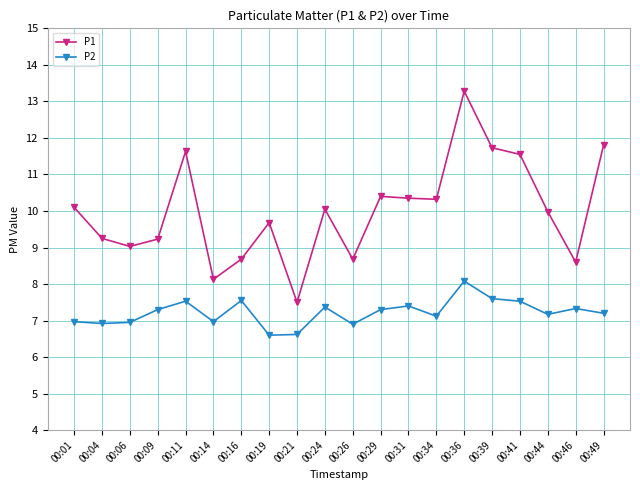

At which category does the chart reach its peak across all series?

00:36